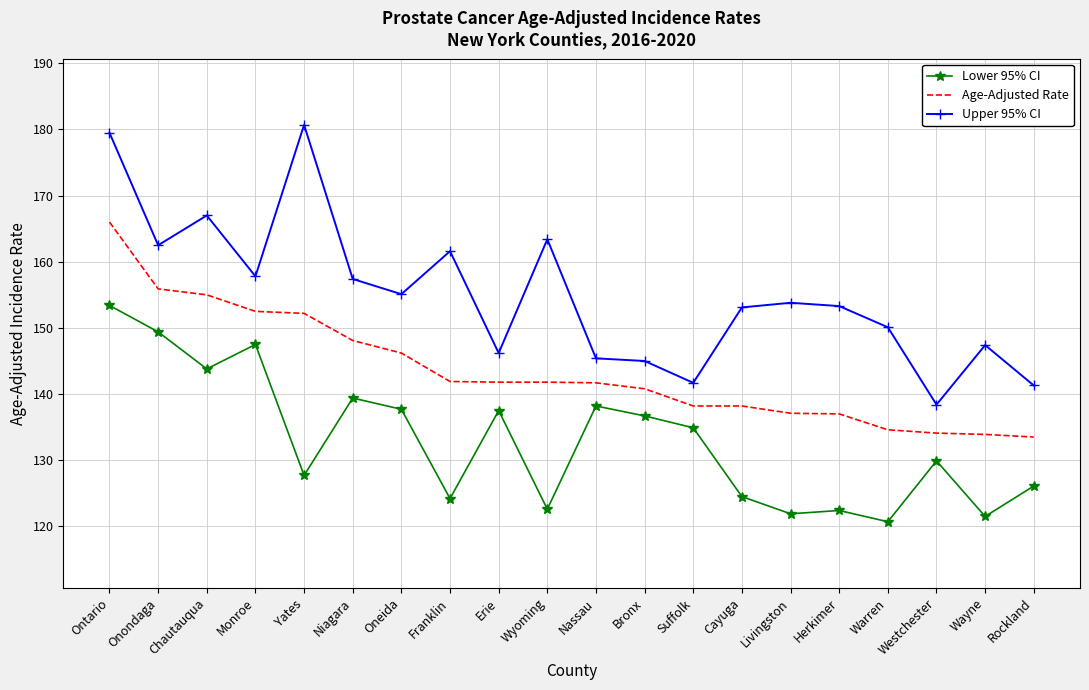

Which label corresponds to the largest value in the chart?

Yates